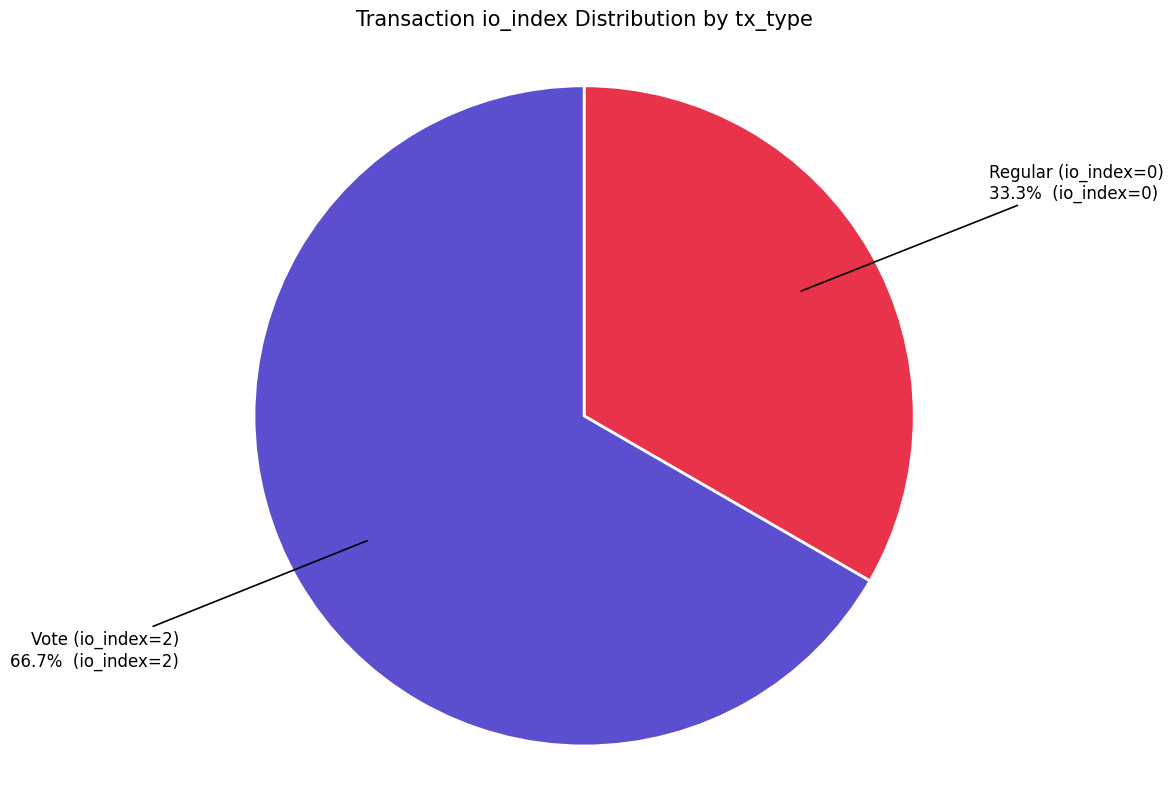

Combined, do Regular (io_index=0) and Vote (io_index=2) account for over 50%?

Yes